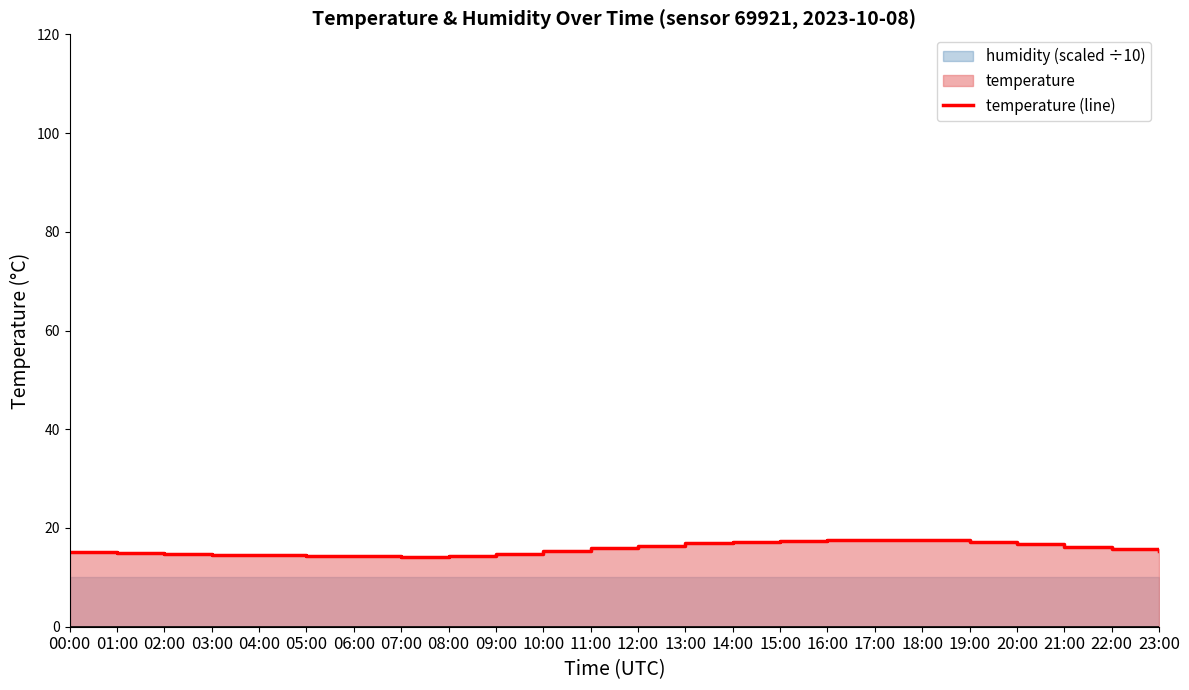

What is the change in value from 13:00 to 16:00?

+0.7